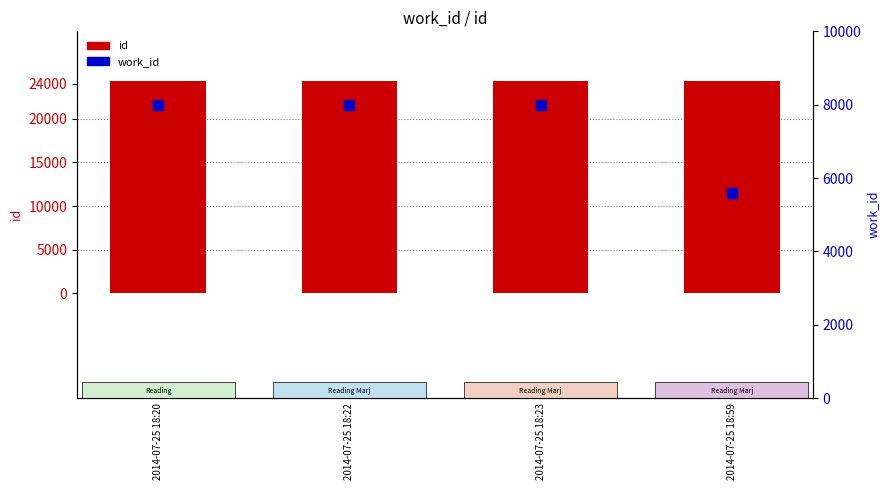

What are all the series names shown in the legend?

id, work_id